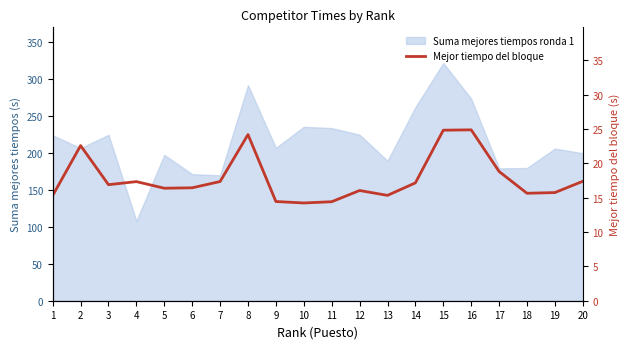

What is the sum of the values at 11 and 12?

30.4